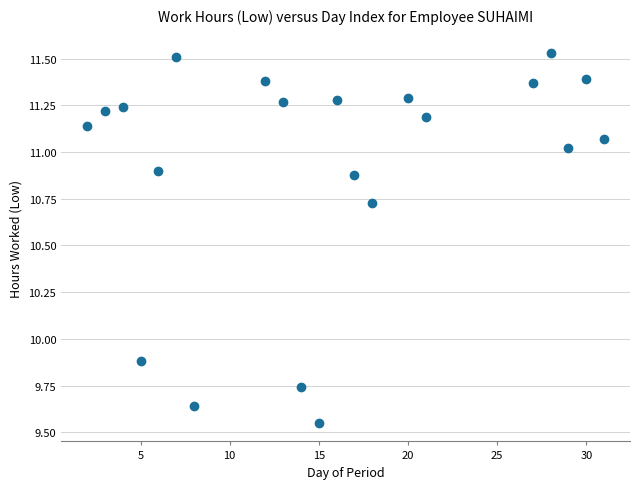

What is the range of Y values (max minus min)?

2.0